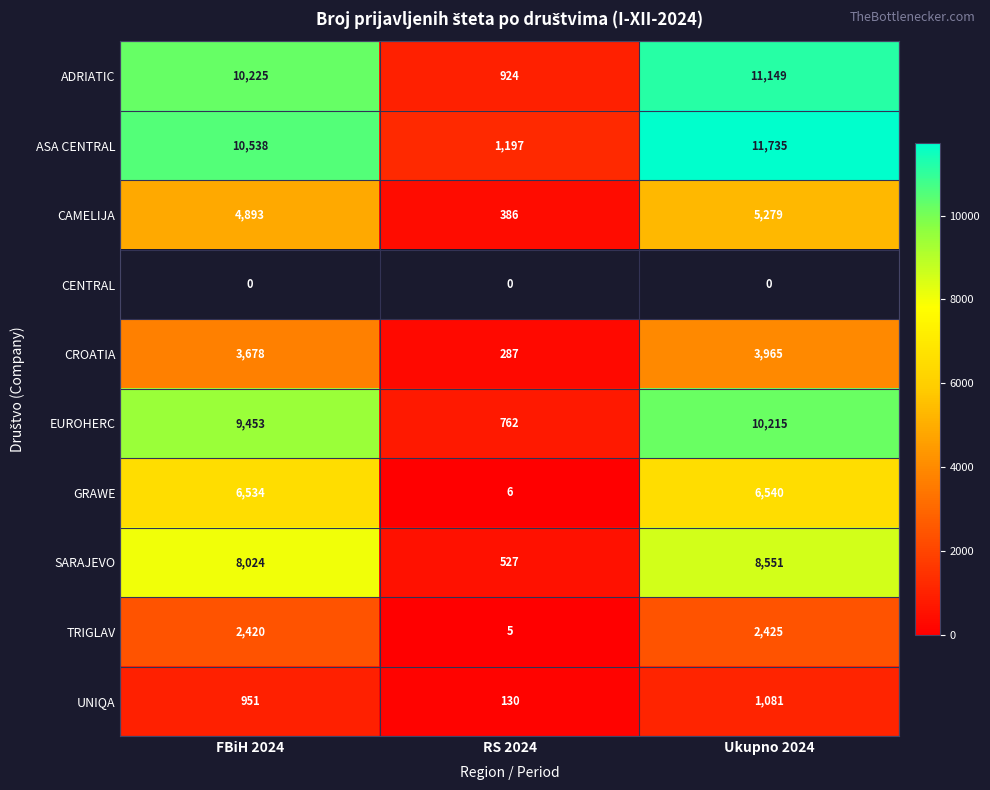

At how many categories does at least one series exceed 11619?

1